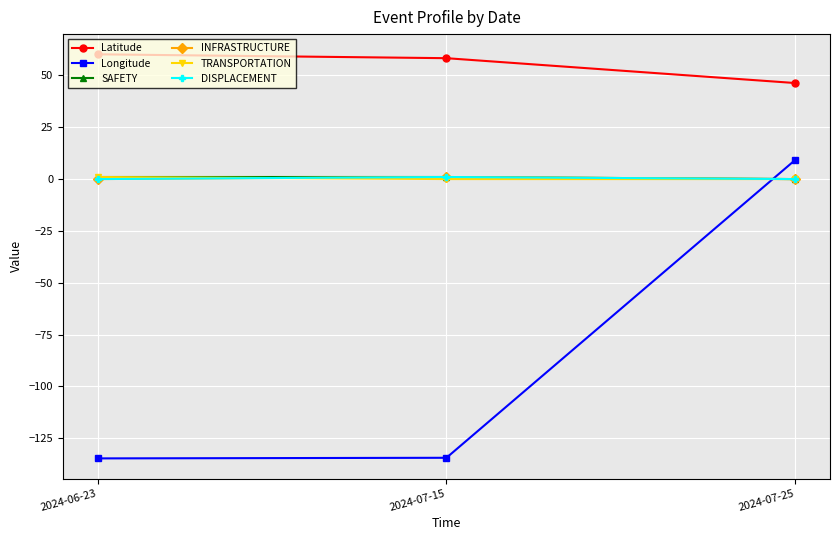

At which label does SAFETY reach its peak?

2024-06-23